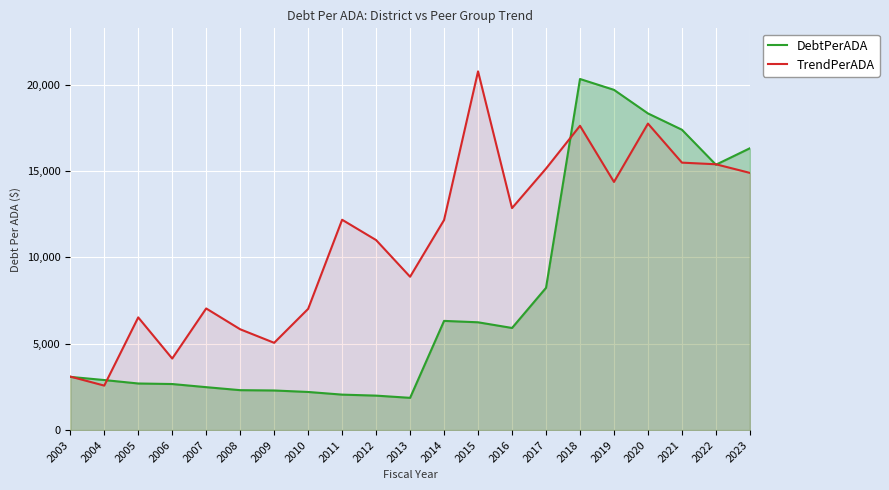

What is the highest value of the DebtPerADA series?

20323.3